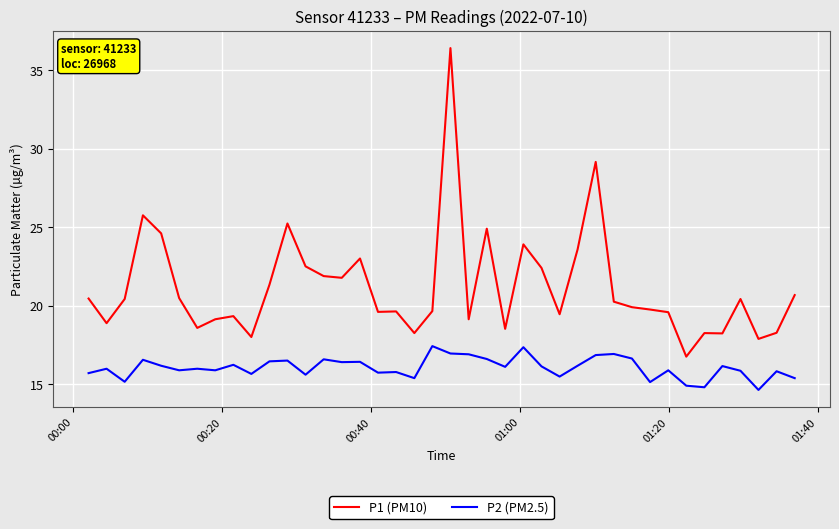

True or false: P1 (PM10) and P2 (PM2.5) intersect in this chart.

False